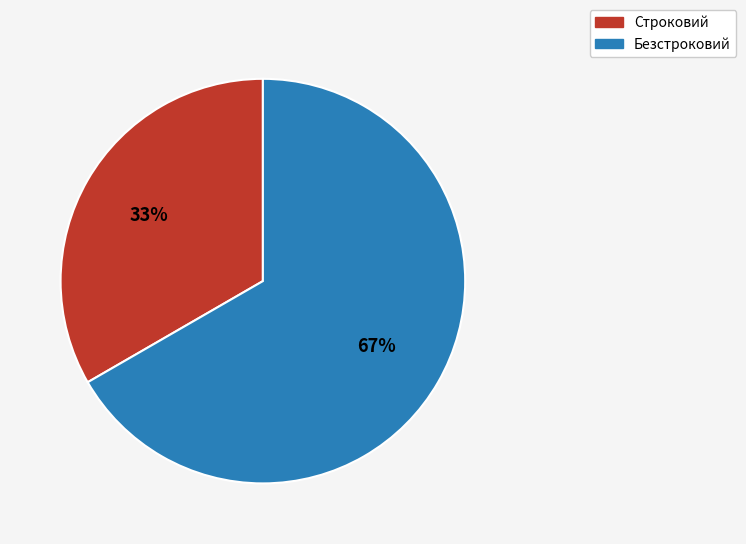

To the nearest percent, what is the combined percentage of Безстроковий and Строковий?

100%